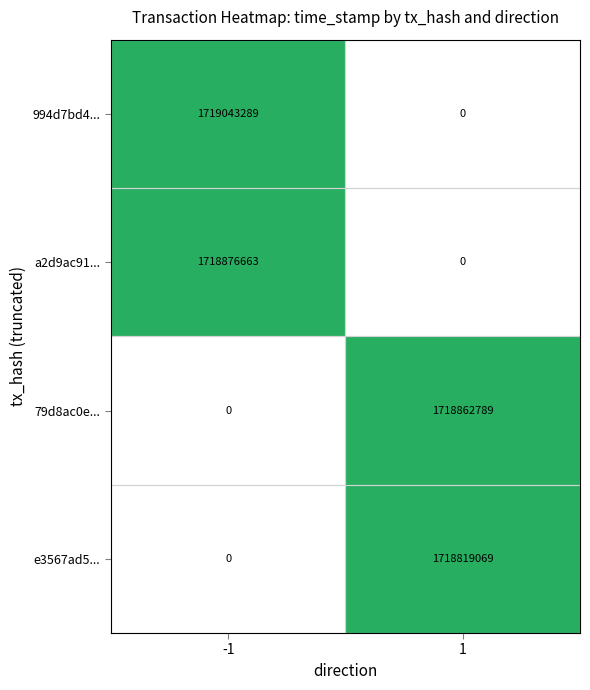

What is the difference between the 994d7bd4... values at 1 and -1?

1719043289